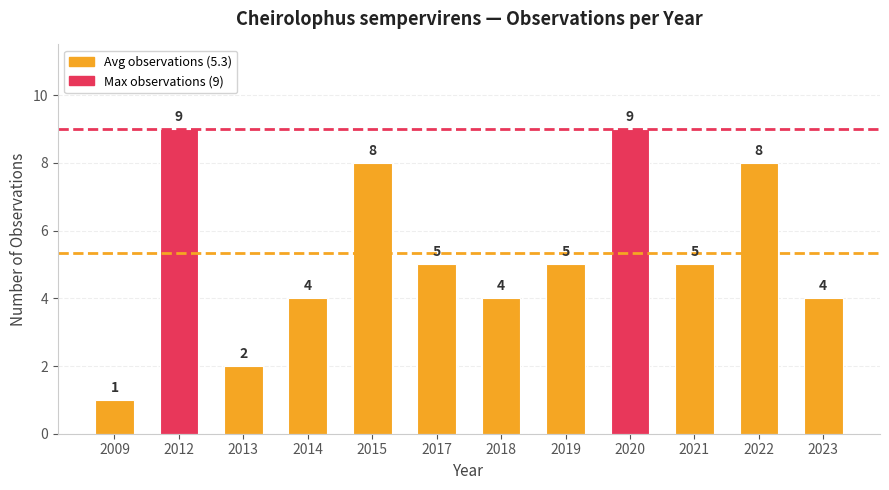

Where does the data first go above 5?

2012